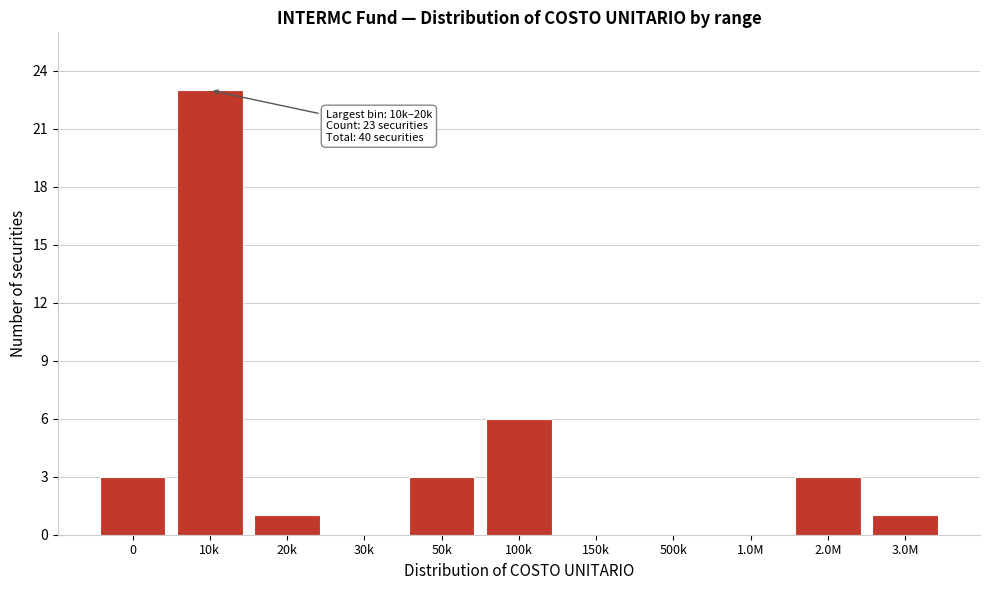

Reading right to left, what are all the values shown in this chart?

3.0M=1	2.0M=3	1.0M=0	500k=0	150k=0	100k=6	50k=3	30k=0	20k=1	10k=23	0=3